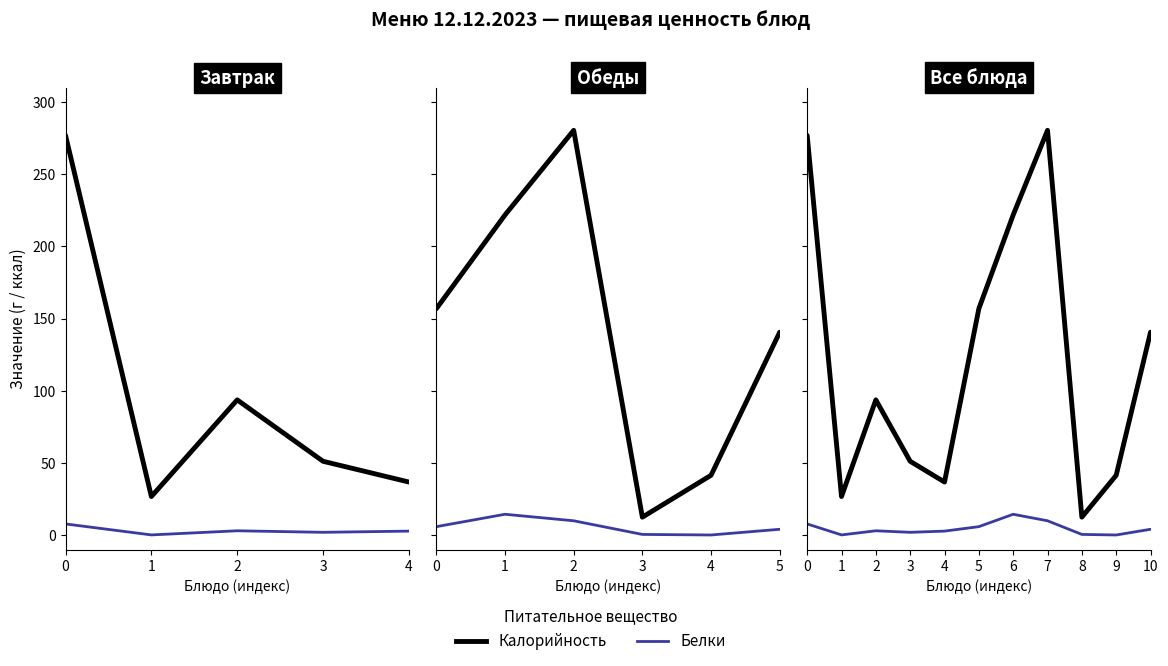

Which series has the largest total across all categories?

Калорийность